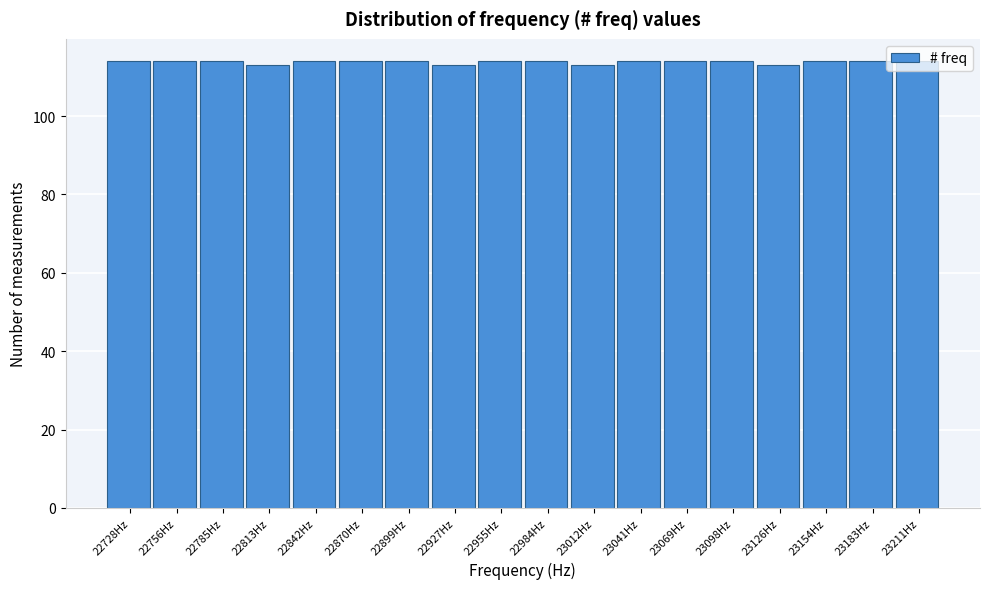

What is the ratio of the value at 22813Hz to the value at 23012Hz?

1.0